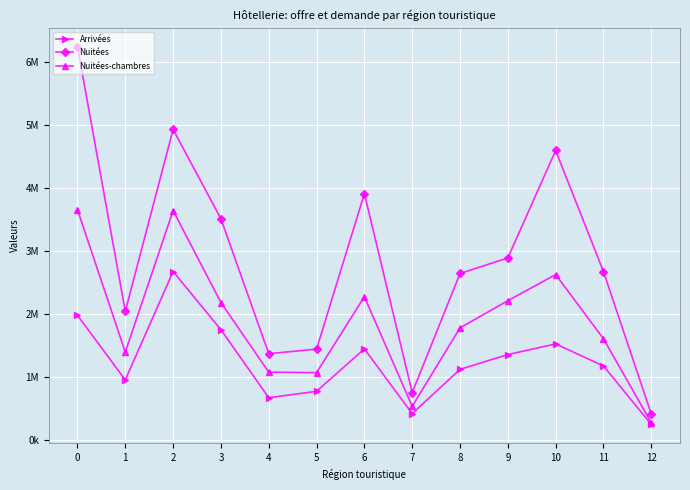

What are all the series names shown in the legend?

Arrivées, Nuitées, Nuitées-chambres